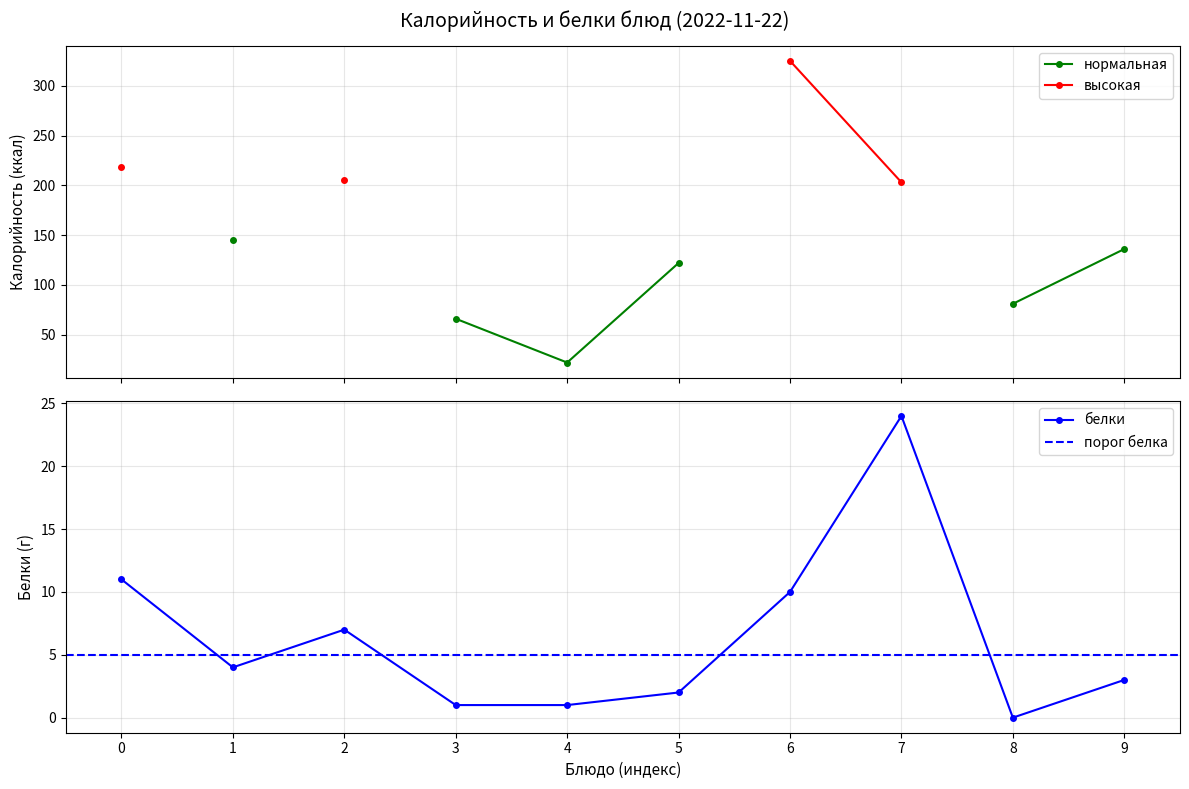

At which category does белки reach its first local peak?

2